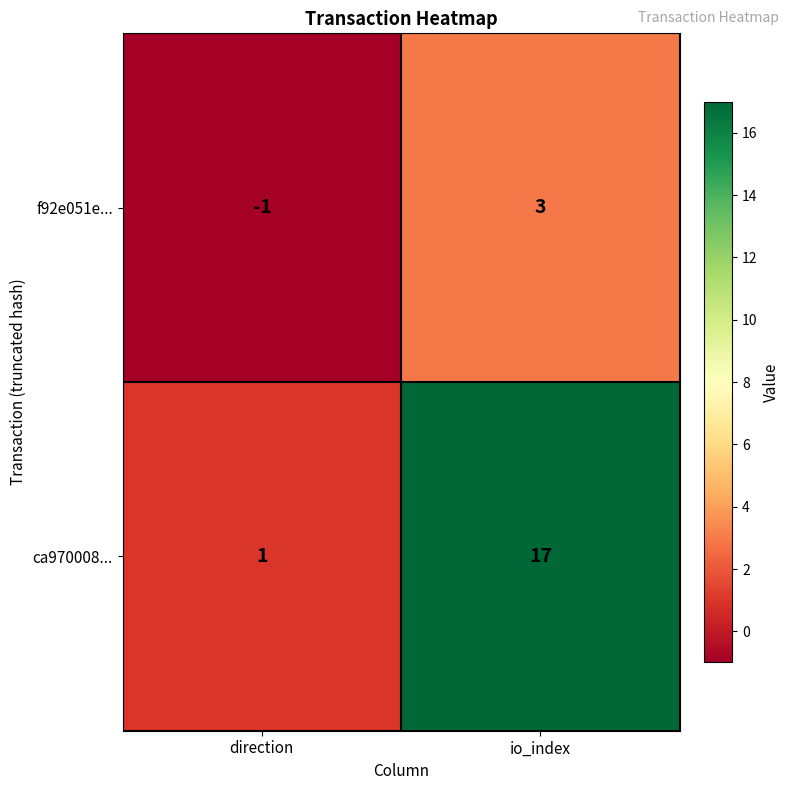

What is the difference between the ca970008... values at io_index and direction?

16